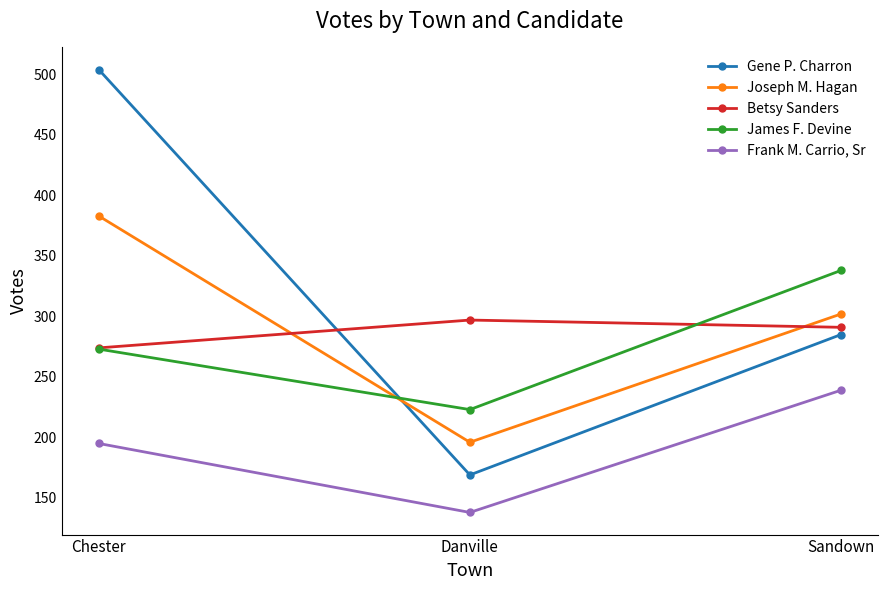

What are all the series names shown in the legend?

Gene P. Charron, Joseph M. Hagan, Betsy Sanders, James F. Devine, Frank M. Carrio, Sr